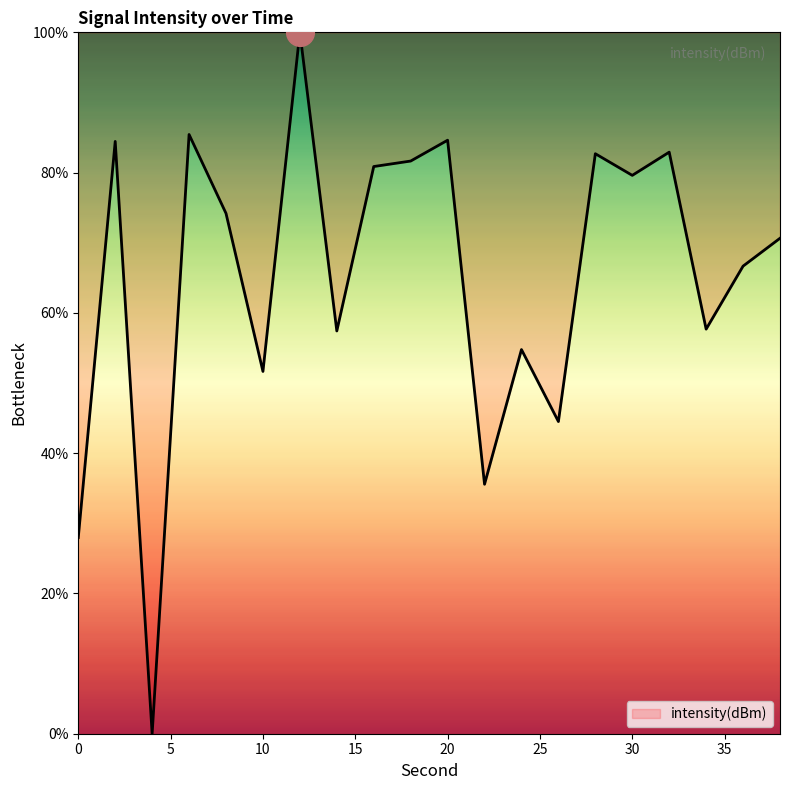

What is the greatest value displayed?

100.0